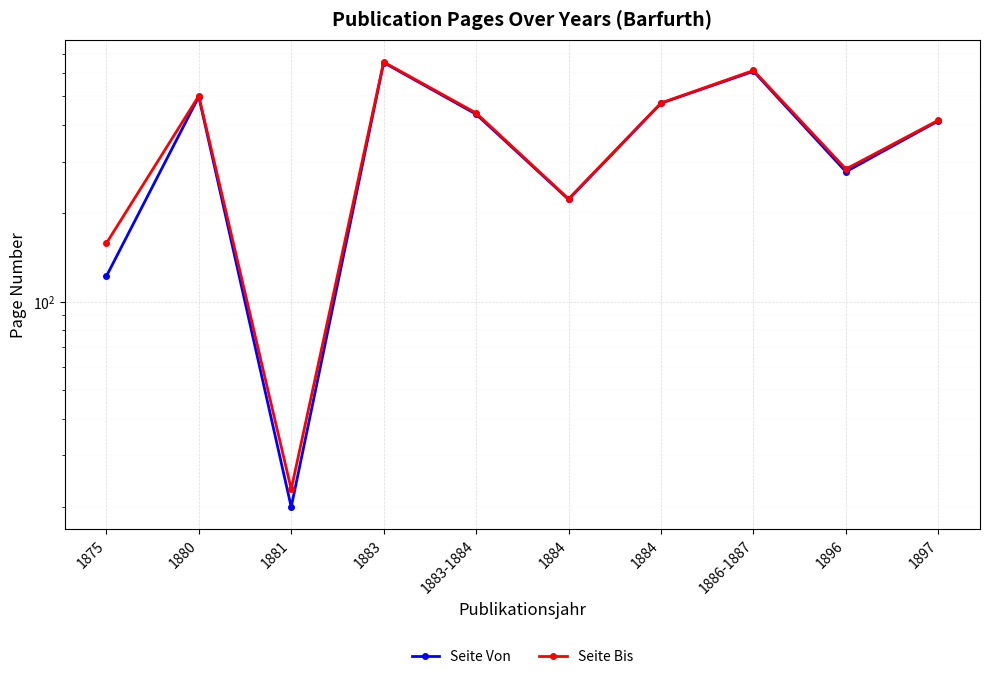

Reading left to right, transcribe all the data shown in this chart.

Seite Von: 1875=122	1880=499	1881=20	1883=652	1883-1884=435	1884=223	1884=474	1886-1887=609	1896=277	1897=413
Seite Bis: 1875=158	1880=502	1881=23	1883=655	1883-1884=439	1884=224	1884=475	1886-1887=613	1896=283	1897=415